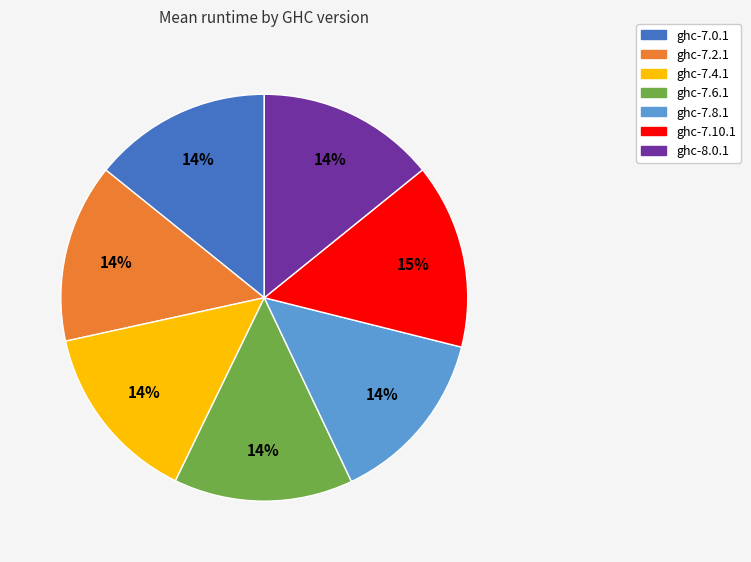

The ghc-7.8.1 slice represents 14% of the pie. True or false?

True